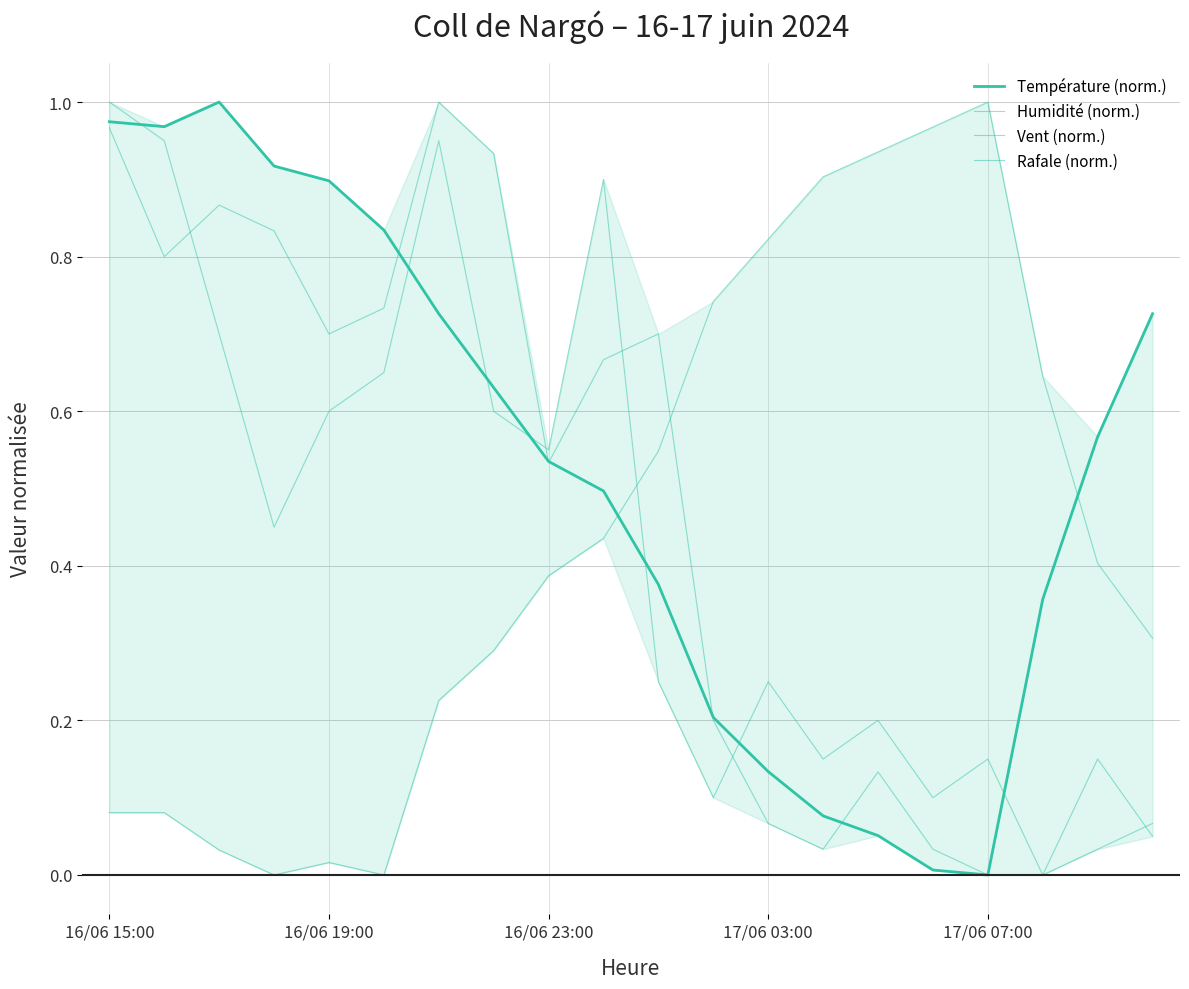

What position from the right is 11?

9